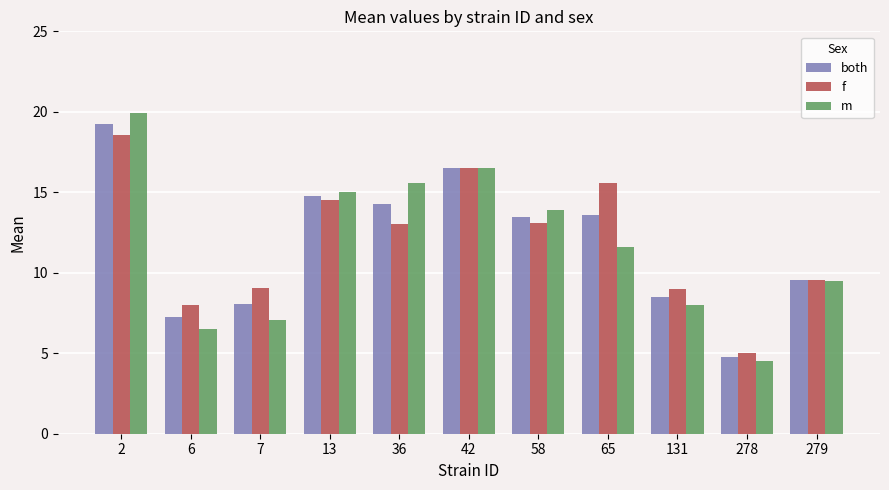

Are the bars grouped side by side (vs. stacked)?

Yes